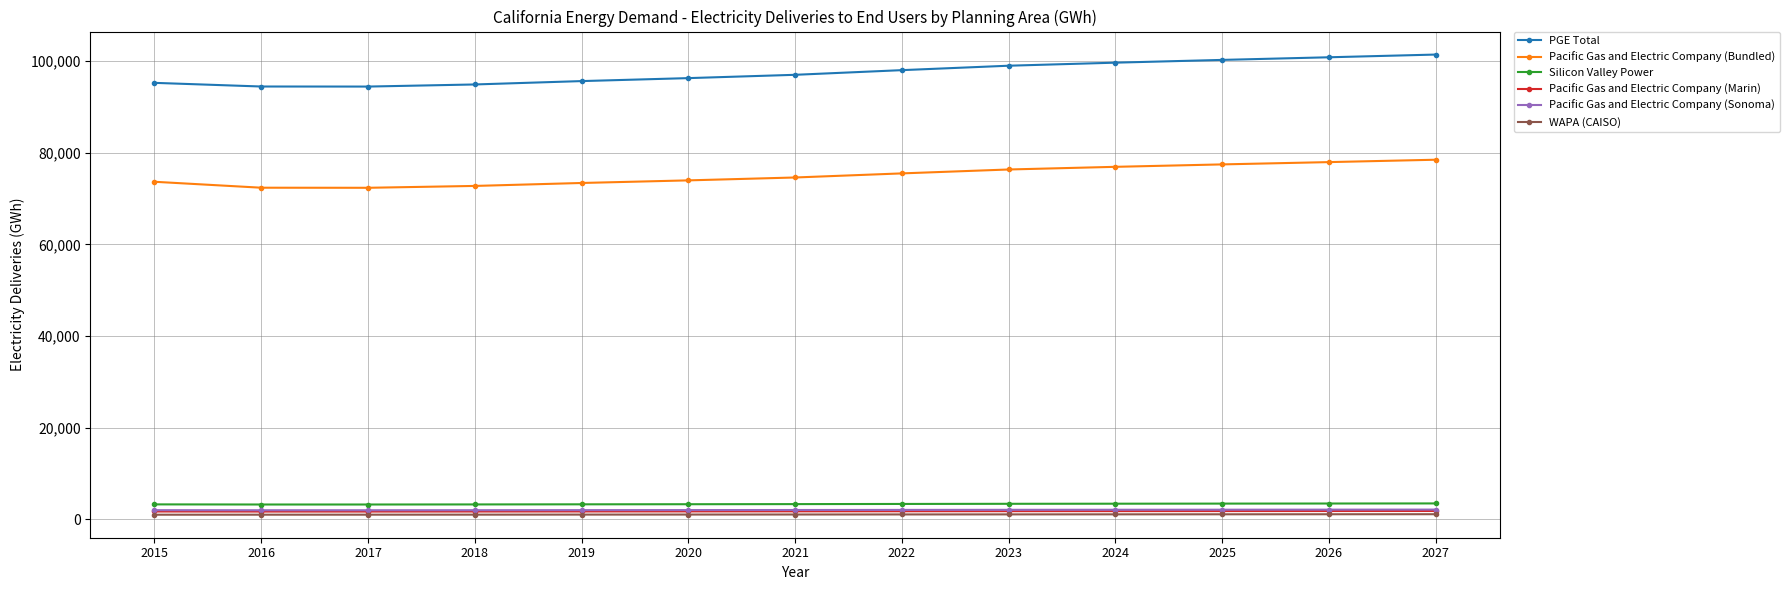

True or false: Pacific Gas and Electric Company (Sonoma) and PGE Total intersect in this chart.

False